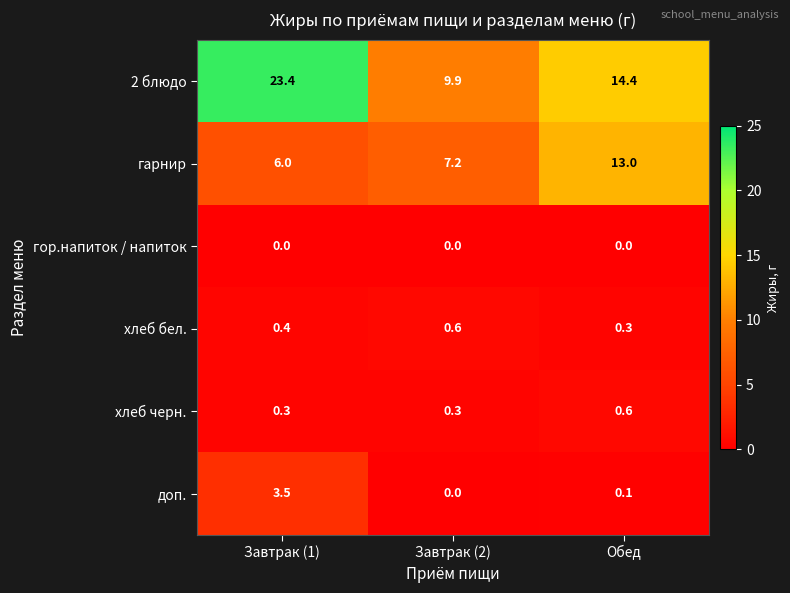

Reading left to right, list all the values displayed in this chart.

2 блюдо: Завтрак (1)=23.4	Завтрак (2)=9.9	Обед=14.4
гарнир: Завтрак (1)=6.0	Завтрак (2)=7.2	Обед=13.0
гор.напиток / напиток: Завтрак (1)=0.0	Завтрак (2)=0.0	Обед=0.0
хлеб бел.: Завтрак (1)=0.4	Завтрак (2)=0.6	Обед=0.3
хлеб черн.: Завтрак (1)=0.3	Завтрак (2)=0.3	Обед=0.6
доп.: Завтрак (1)=3.5	Завтрак (2)=0.0	Обед=0.1